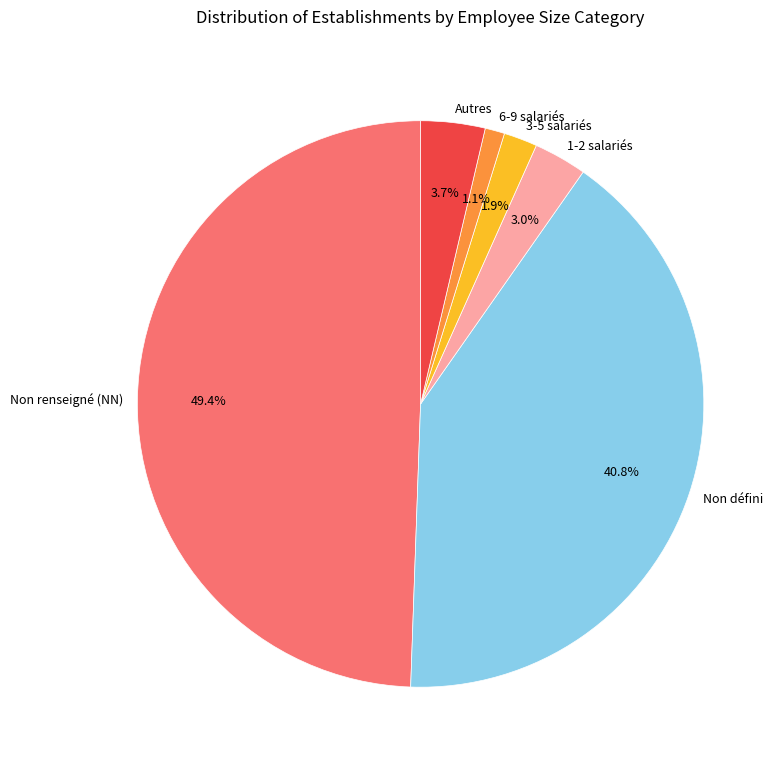

Which category has the smallest portion of the pie?

6-9 salariés